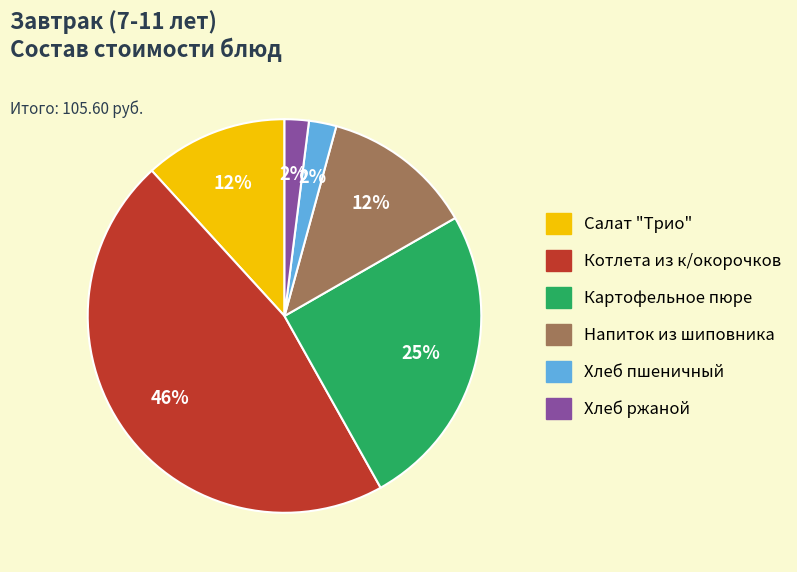

Which has a higher value, Хлеб ржаной or Котлета из к/окорочков?

Котлета из к/окорочков